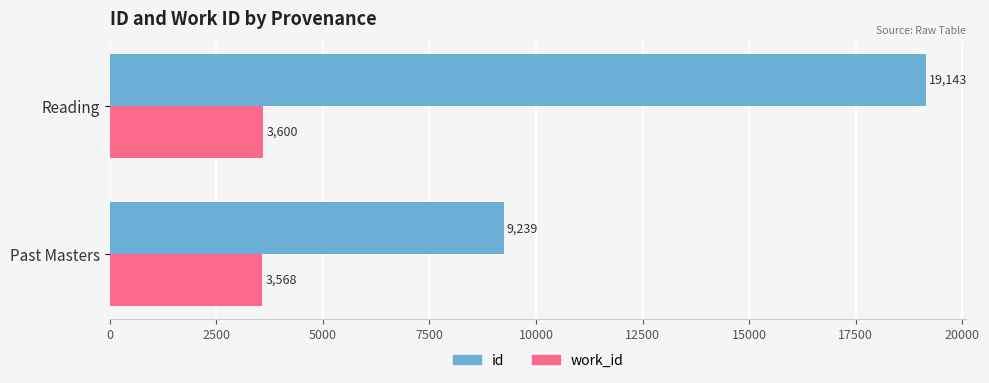

What is the average value of the id series?

14191